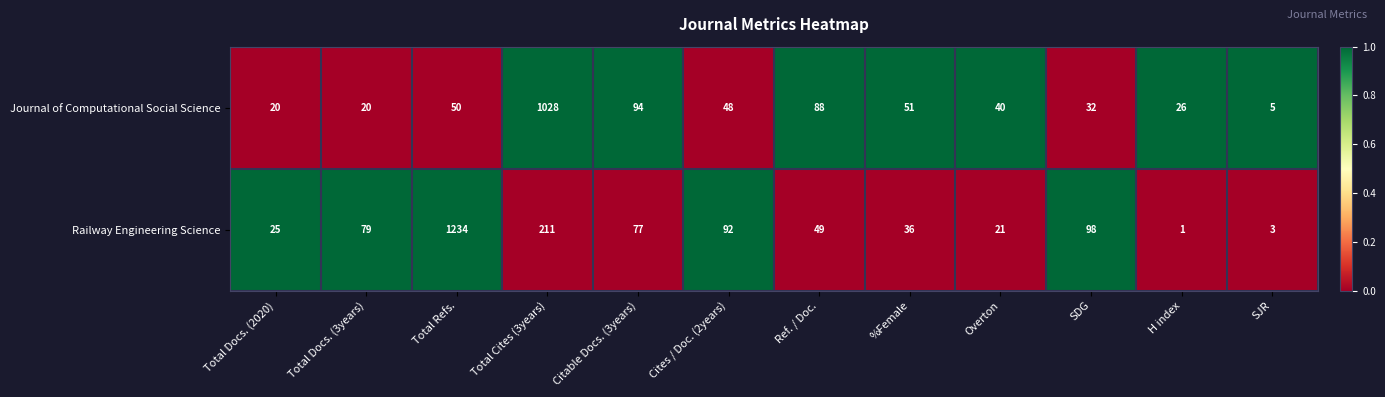

Reading right to left, list all the values displayed in this chart.

Journal of Computational Social Science: 5	26	32	40	51	88	48	94	1028	50	20	20
Railway Engineering Science: 3	1	98	21	36	49	92	77	211	1234	79	25